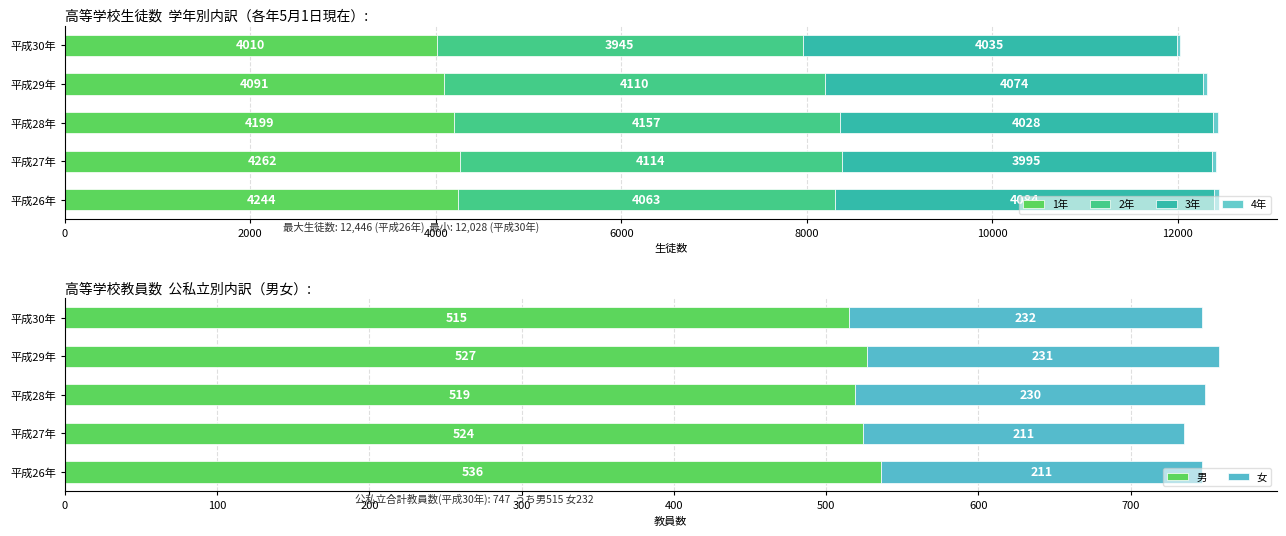

How many bars are there in total?

30